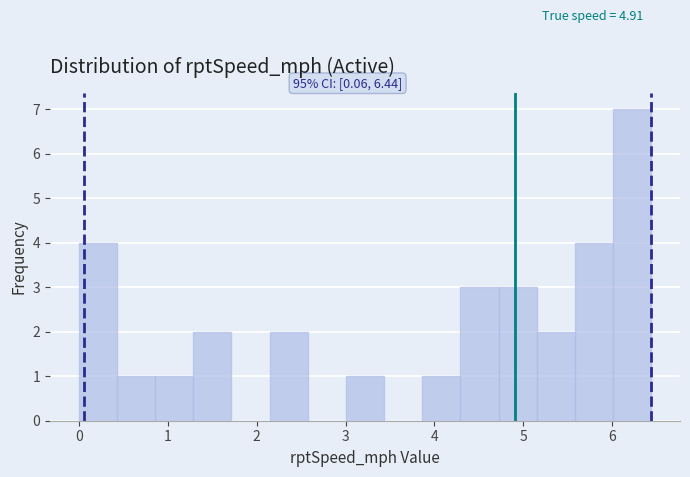

Which range on the x-axis has the tallest bar?

6.0 to 6.4